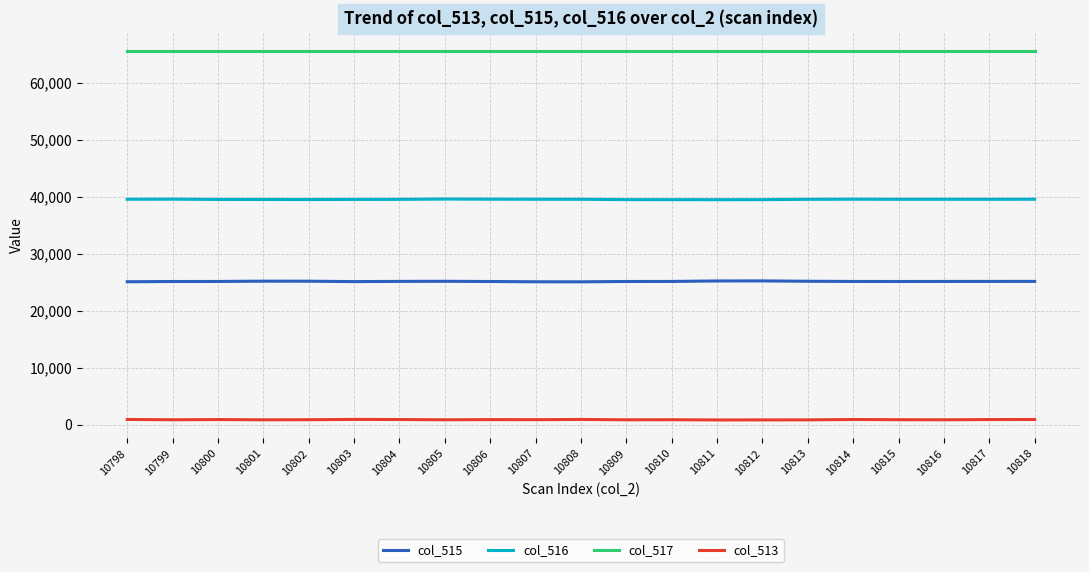

List the series in order of their overall mean, highest first.

col_517, col_516, col_515, col_513